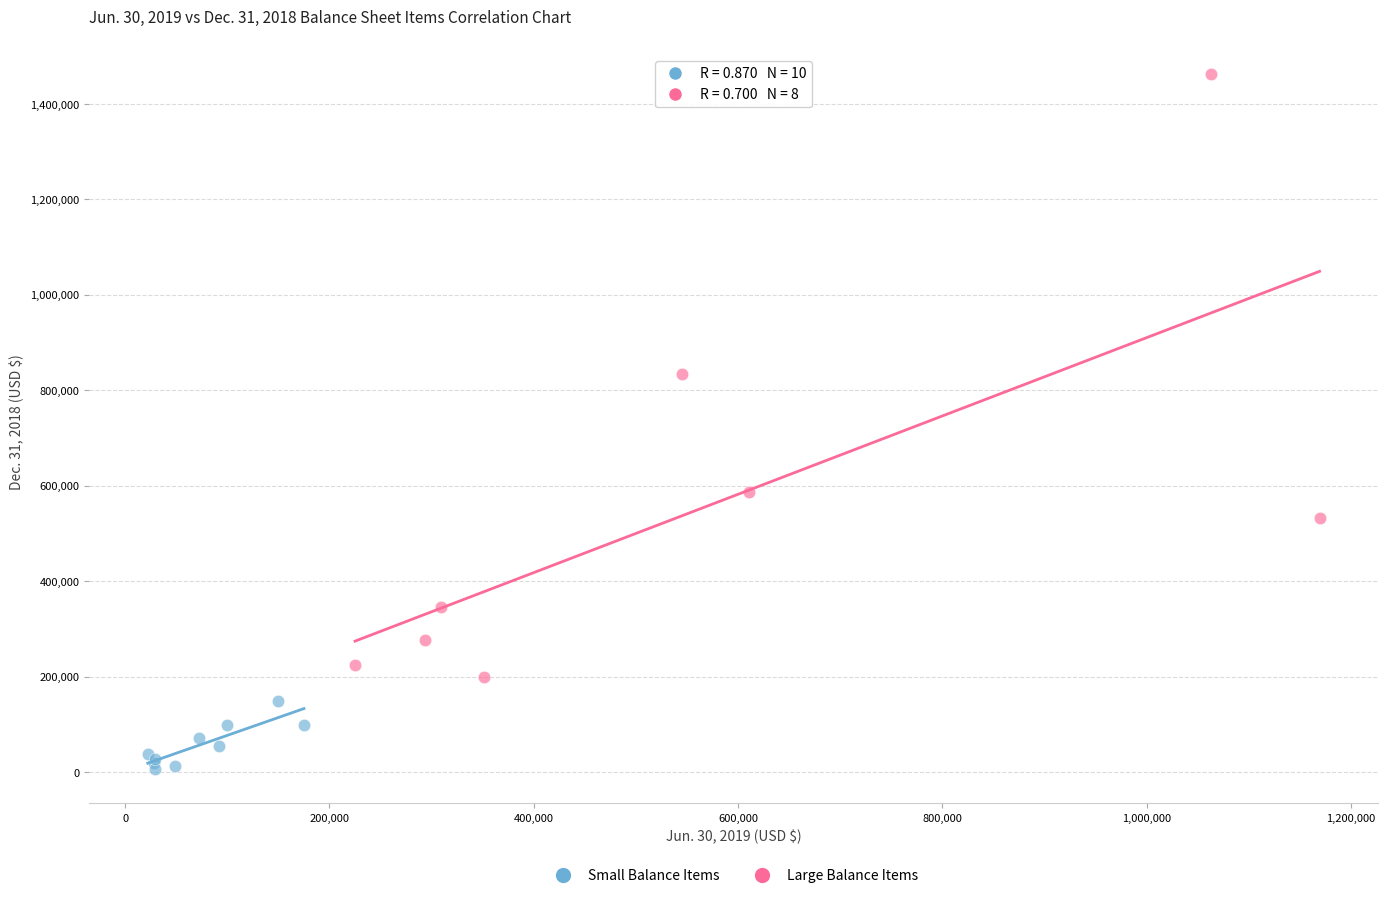

Which series contains the lowest Y value?

Small Balance Items